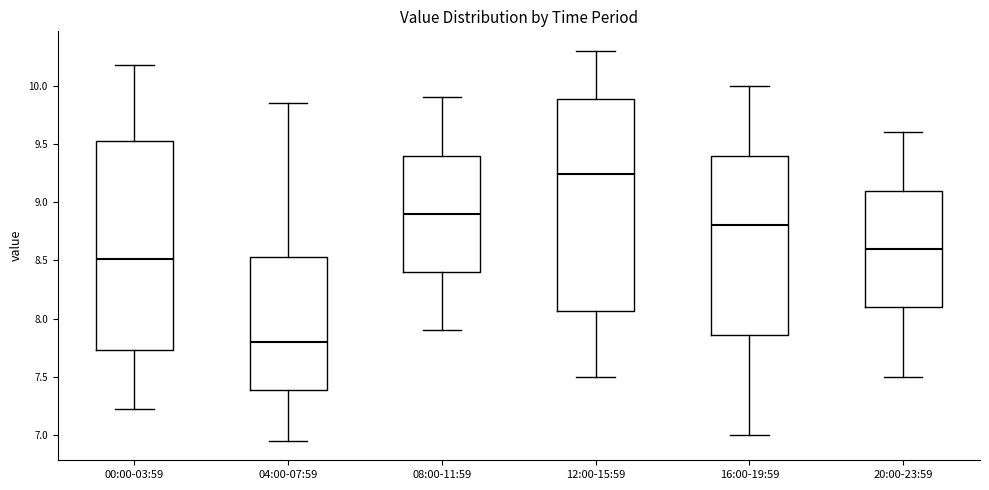

Which box's median line is the lowest?

04:00-07:59